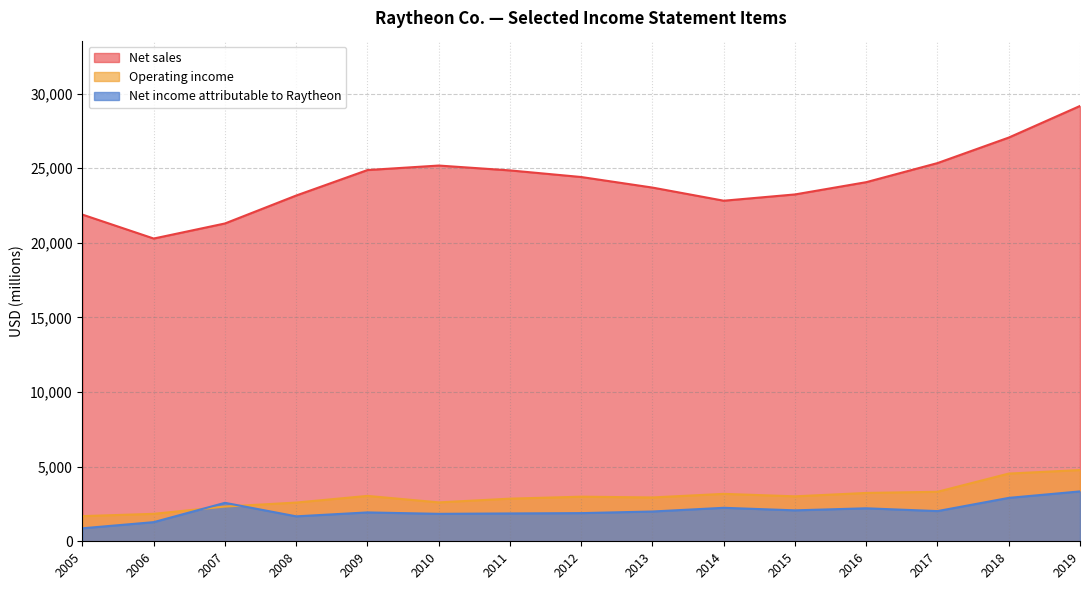

The value of Net sales at 2012 is 13071. True or false?

False